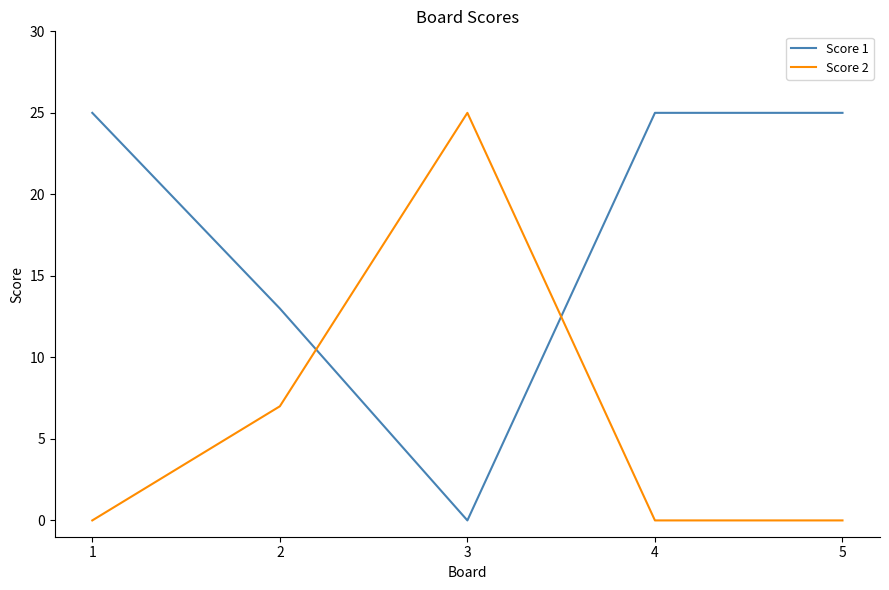

What is the average value of the Score 2 series?

6